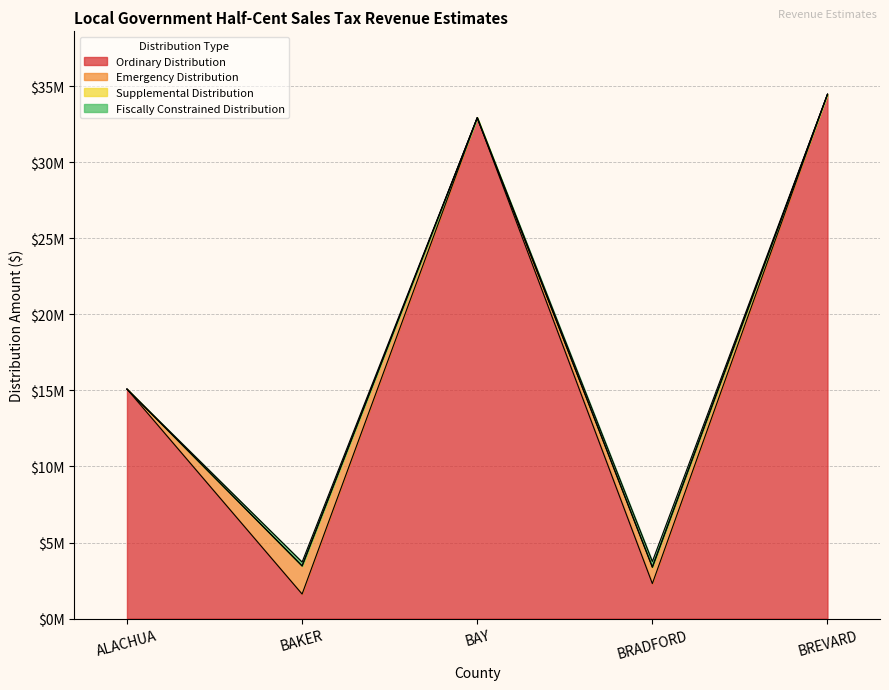

Rank the series by their maximum value, from lowest to highest.

Supplemental Distribution, Fiscally Constrained Distribution, Emergency Distribution, Ordinary Distribution